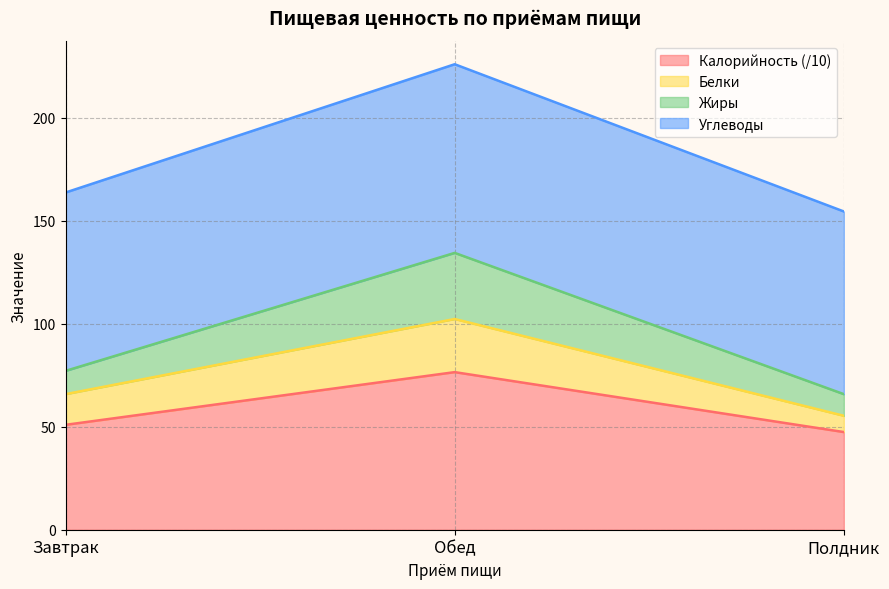

Reading right to left, transcribe the values for Калорийность (/10).

47.4	76.5	50.9